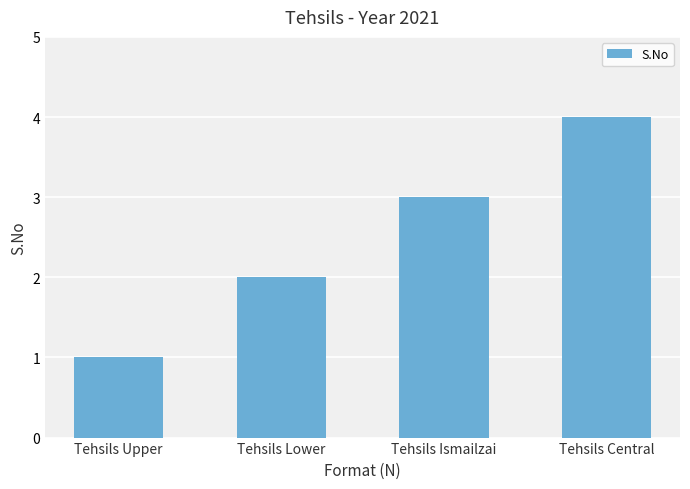

What position from the left is Tehsils Central?

4